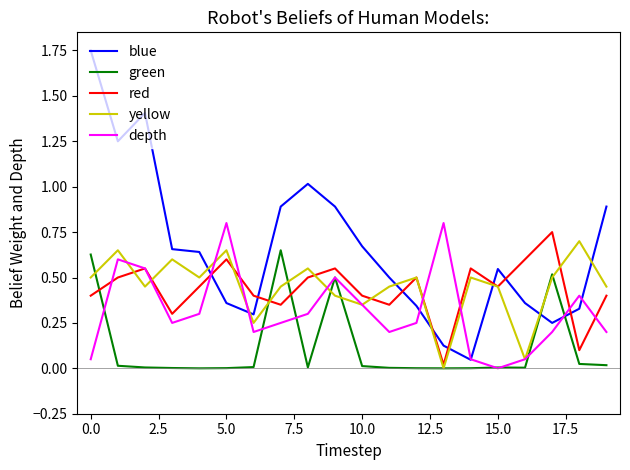

True or false: blue and yellow intersect in this chart.

True